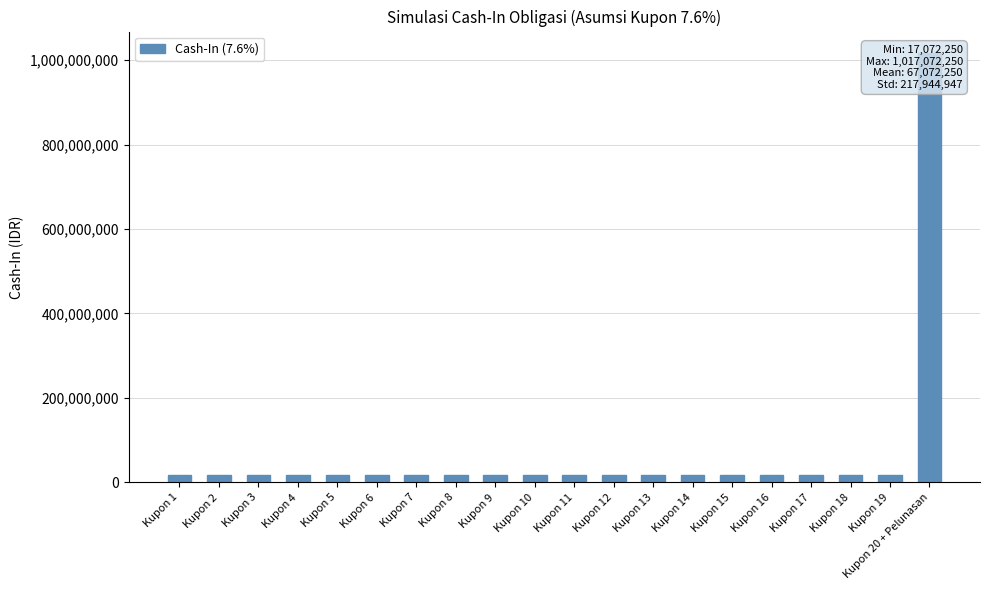

At which category does the chart reach its minimum across all series?

Kupon 1